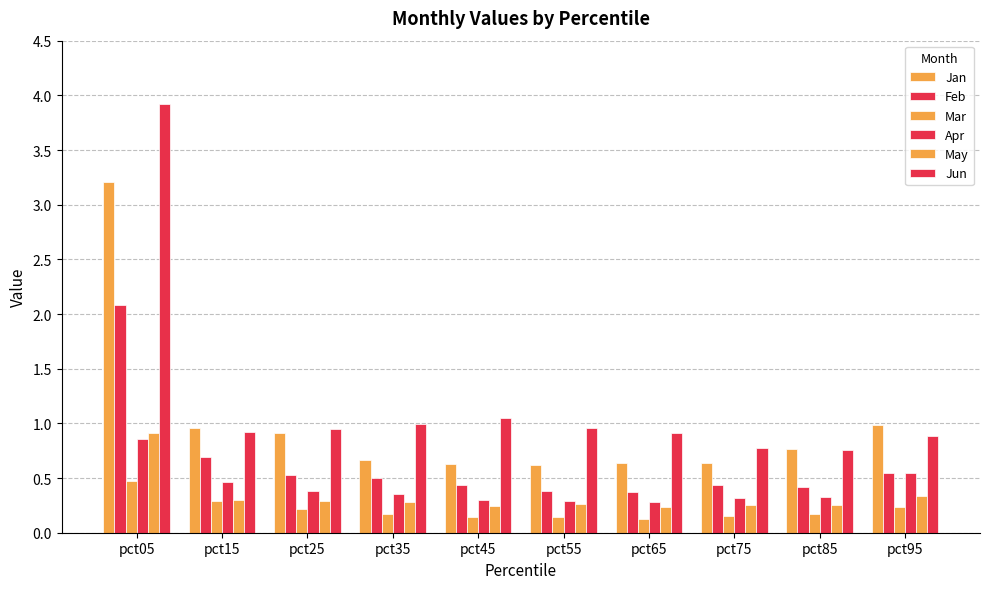

How many groups of bars are there?

10